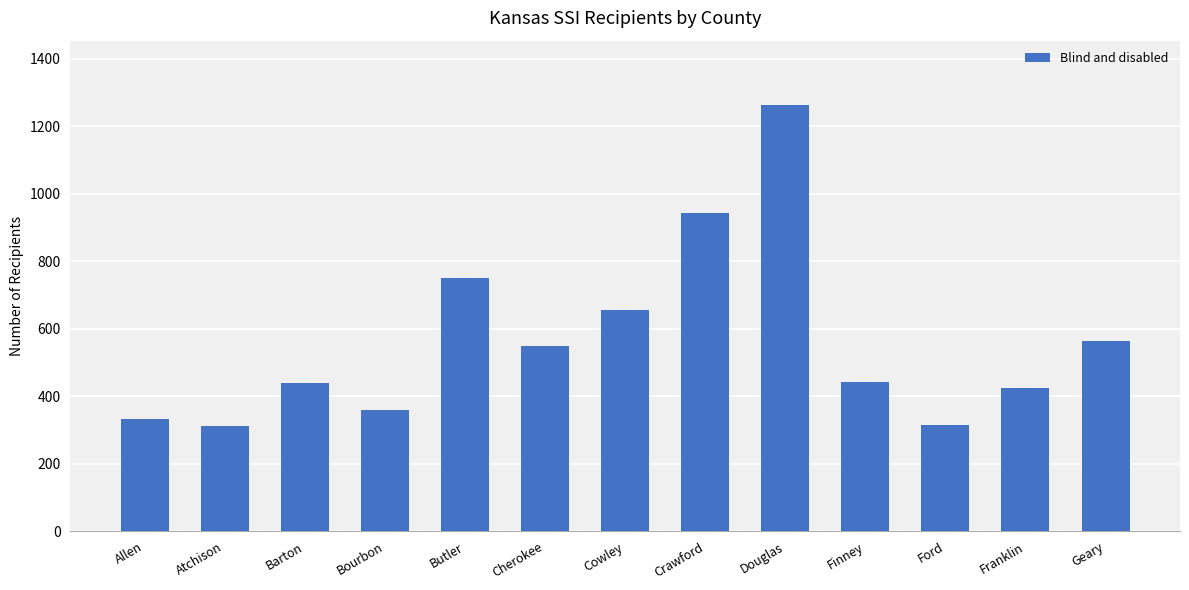

What is the maximum value shown in the chart?

1264